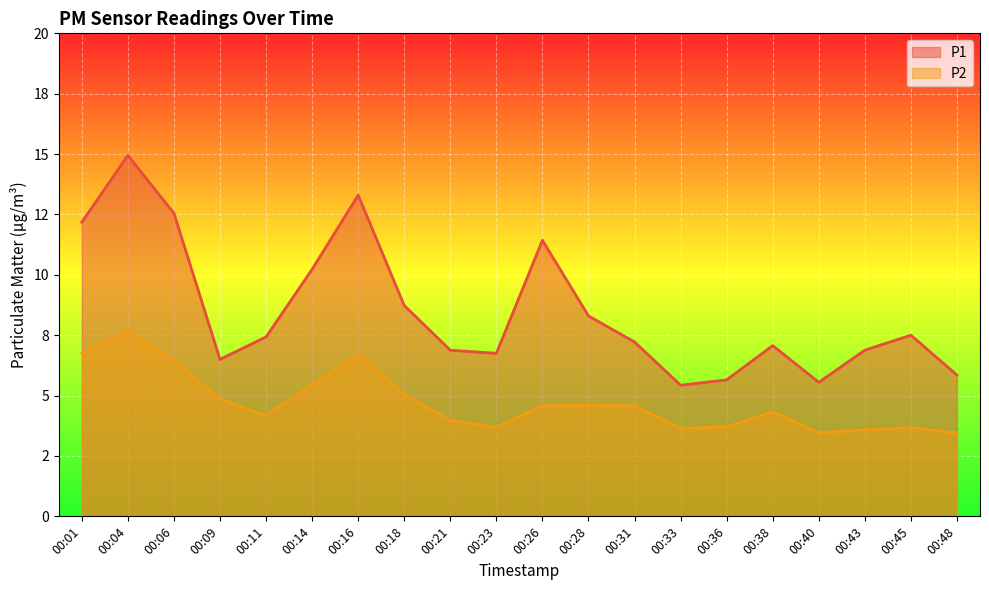

Reading right to left, extract all data points from this chart.

P1: 00:48=5.8	00:45=7.5	00:43=6.9	00:40=5.5	00:38=7.1	00:36=5.7	00:33=5.4	00:31=7.2	00:28=8.3	00:26=11.4	00:23=6.8	00:21=6.9	00:18=8.7	00:16=13.3	00:14=10.2	00:11=7.4	00:09=6.5	00:06=12.6	00:04=14.9	00:01=12.2
P2: 00:48=3.5	00:45=3.7	00:43=3.6	00:40=3.5	00:38=4.3	00:36=3.7	00:33=3.6	00:31=4.6	00:28=4.6	00:26=4.6	00:23=3.7	00:21=4.0	00:18=5.0	00:16=6.7	00:14=5.4	00:11=4.2	00:09=4.8	00:06=6.5	00:04=7.7	00:01=6.8